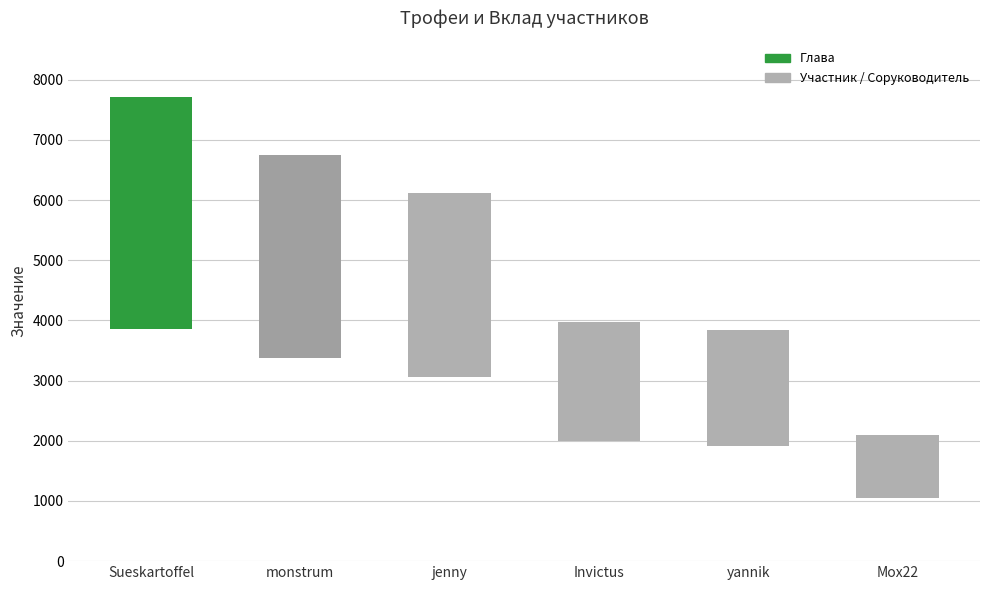

What is the value of the 1st bar from the left?

3857